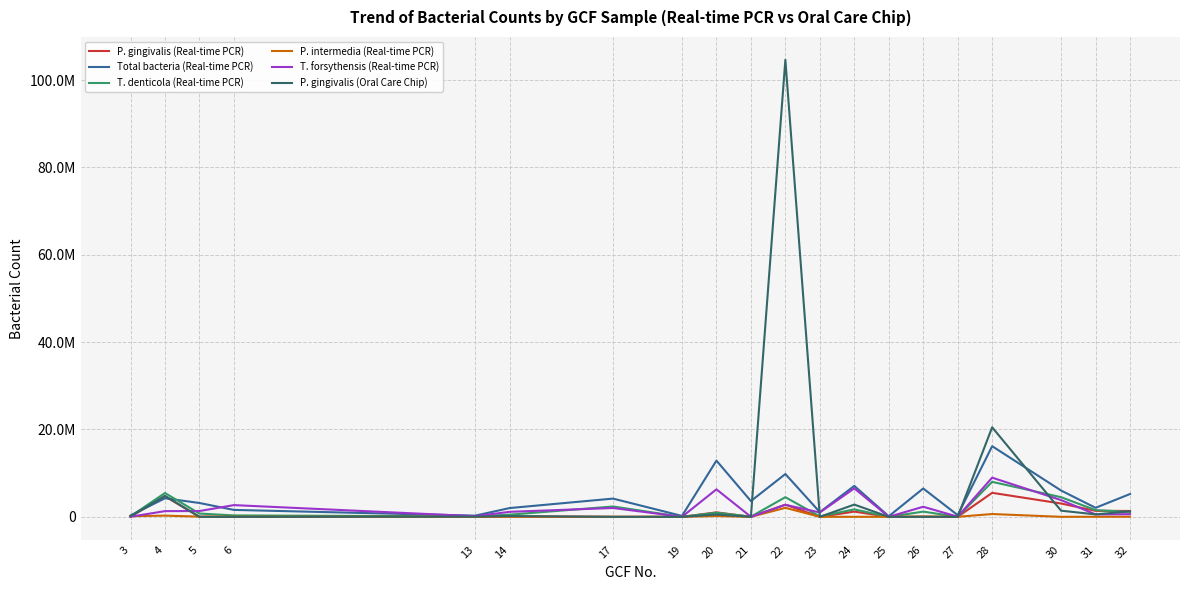

At which label does T. forsythensis (Real-time PCR) reach its peak?

28